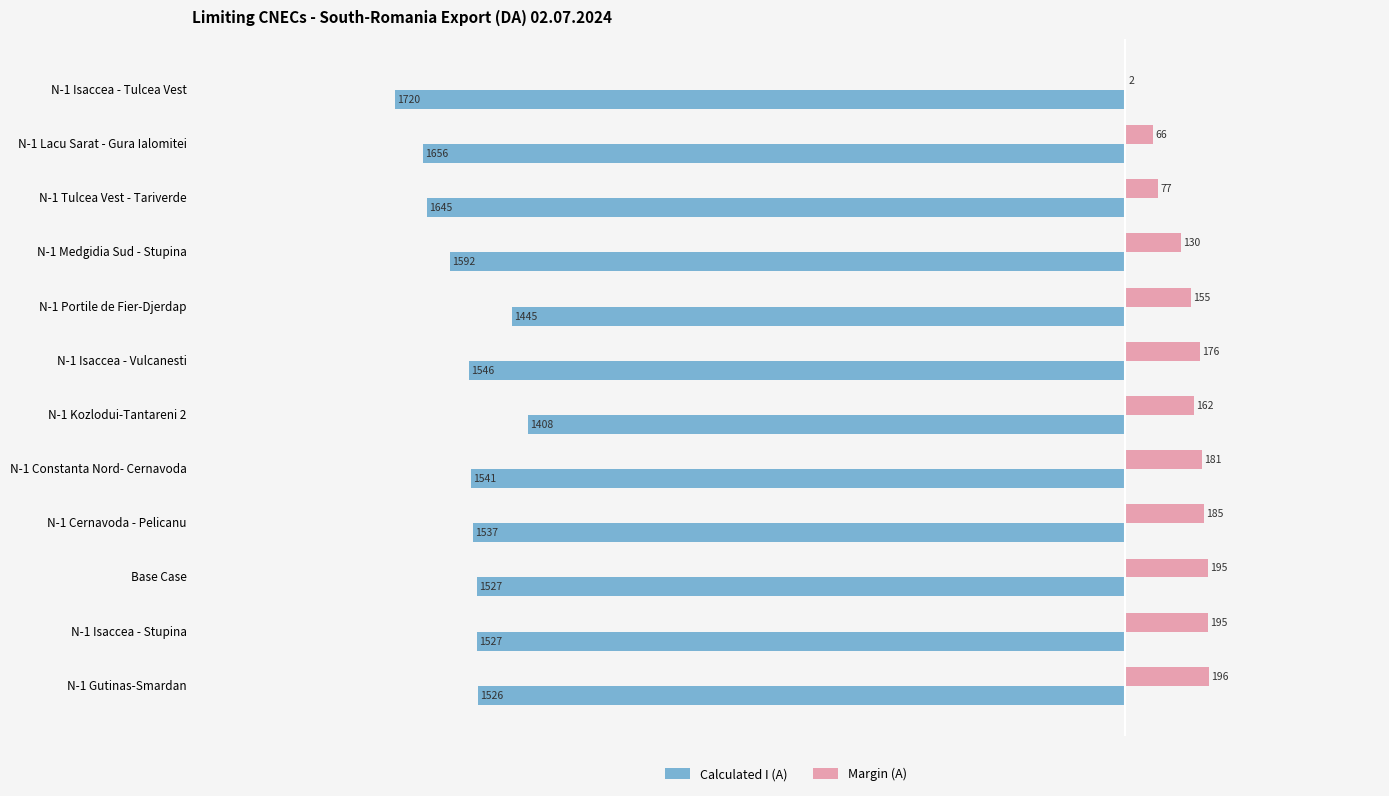

At which category is the sum across all series the highest?

N-1 Kozlodui-Tantareni 2